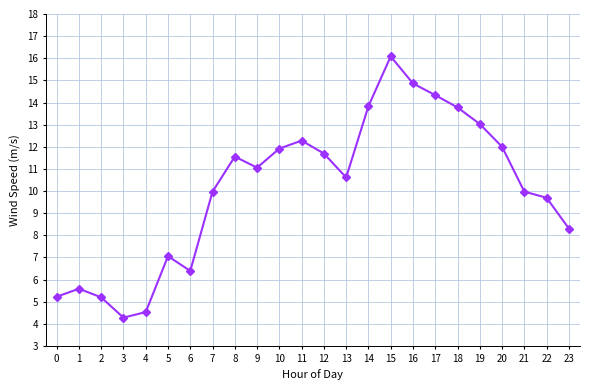

Where is the first local maximum?

1